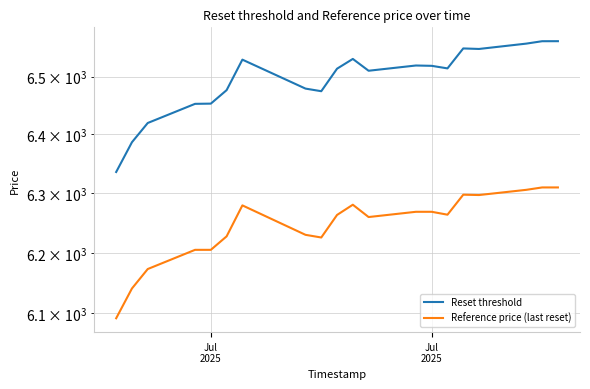

Reading left to right, list all the values displayed in this chart.

Reset threshold: 6335.8	6386.6	6419.6	6452.6	6453.0	6476.4	6529.5	6479.1	6474.5	6513.7	6530.8	6510.1	6519.3	6518.7	6514.2	6549.2	6548.3	6557.7	6561.9	6561.9
Reference price (last reset): 6092.2	6141.0	6173.1	6204.9	6204.9	6227.4	6279.4	6230.0	6225.5	6263.3	6280.5	6259.8	6268.6	6268.6	6263.7	6297.4	6296.8	6305.6	6309.6	6309.6